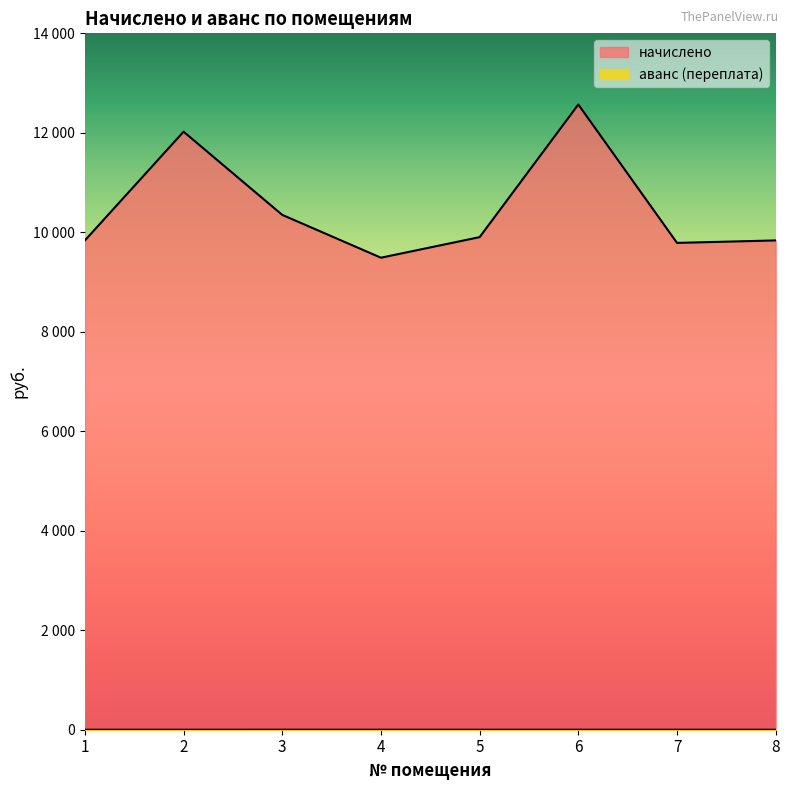

The аванс (переплата) series shows -0.3 at 1. True or false?

False